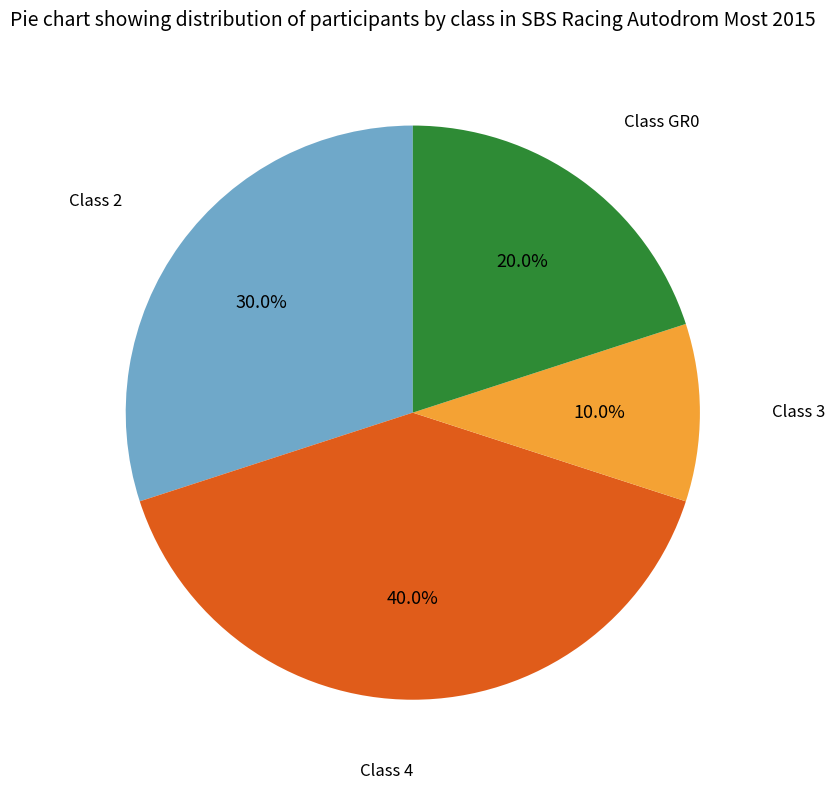

Is there any slice that represents more than half of the pie?

No